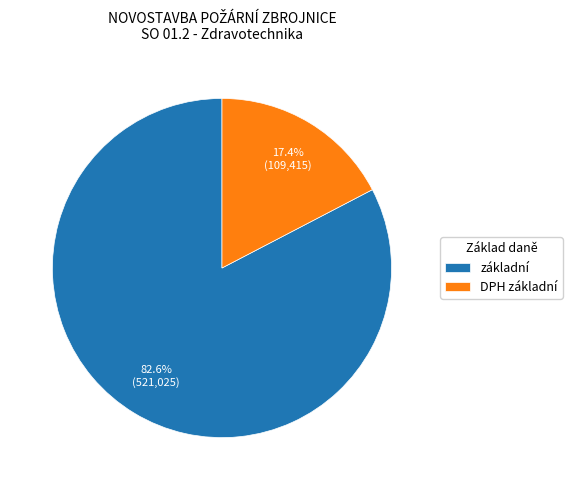

To the nearest percent, what is the difference between the largest and smallest slice percentages?

65%